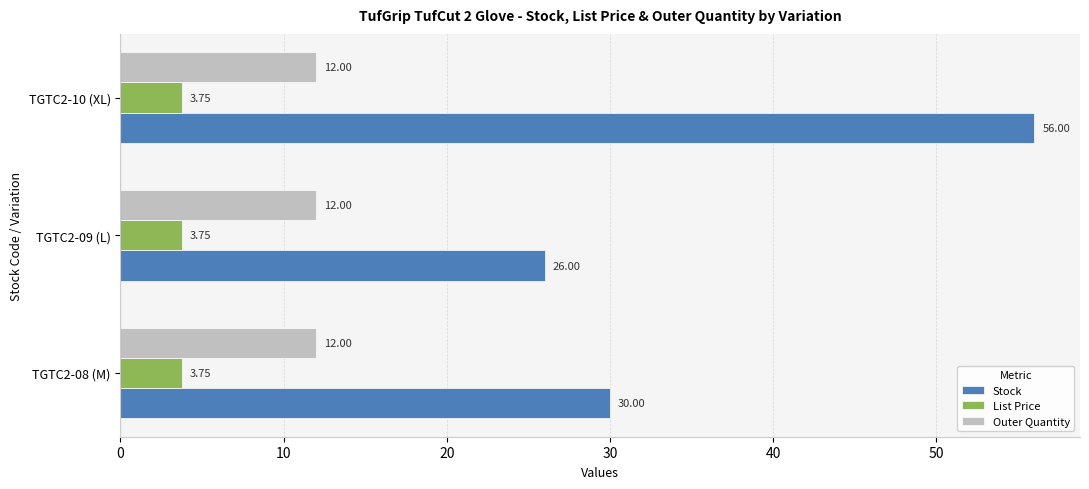

Which series has the largest total across all categories?

Stock